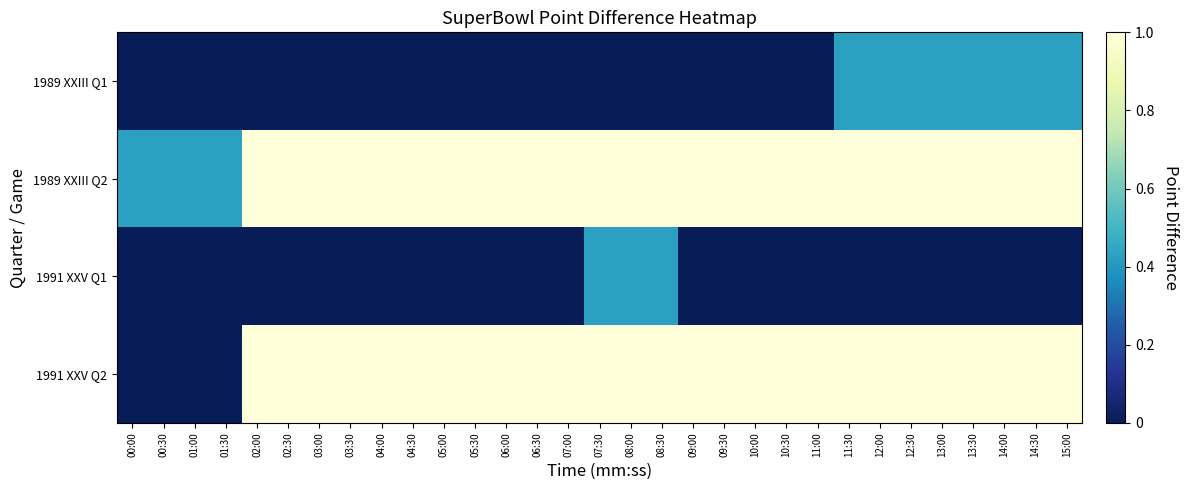

What is the difference between the highest and lowest values at 02:30?

1.0